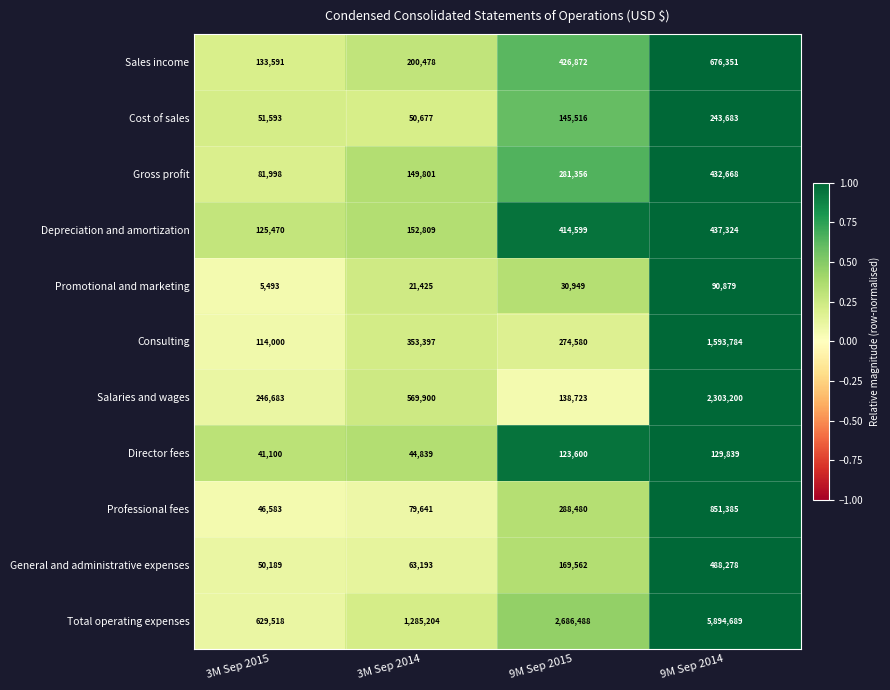

What is the sum of all General and administrative expenses values?

771222